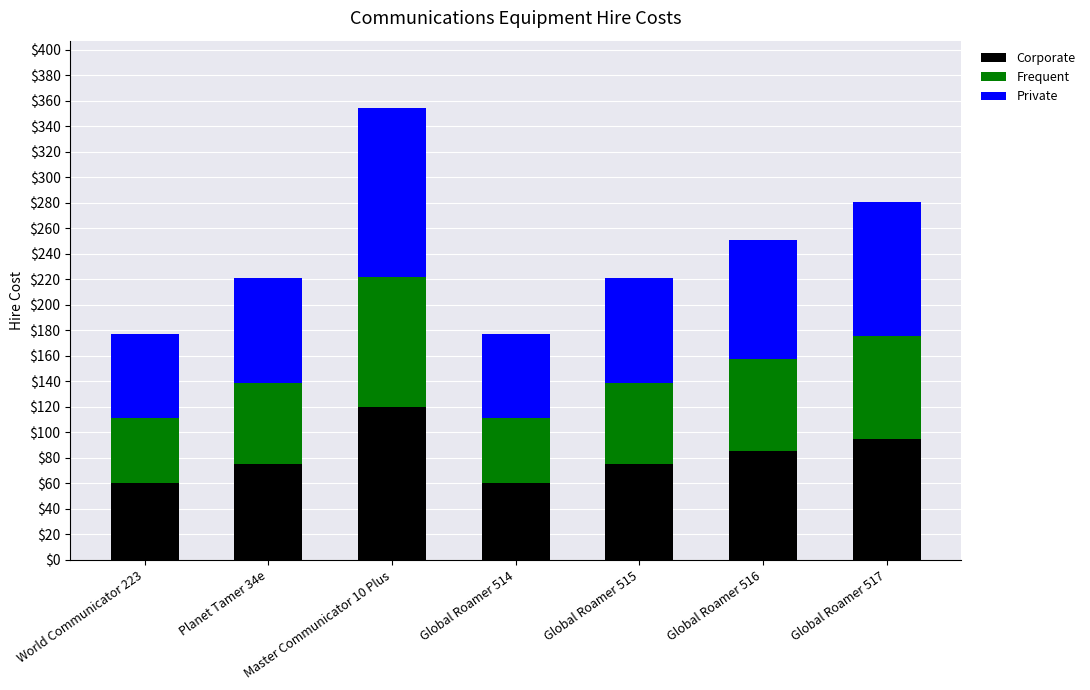

Is it true that Corporate equals 116.0 at Global Roamer 515?

False